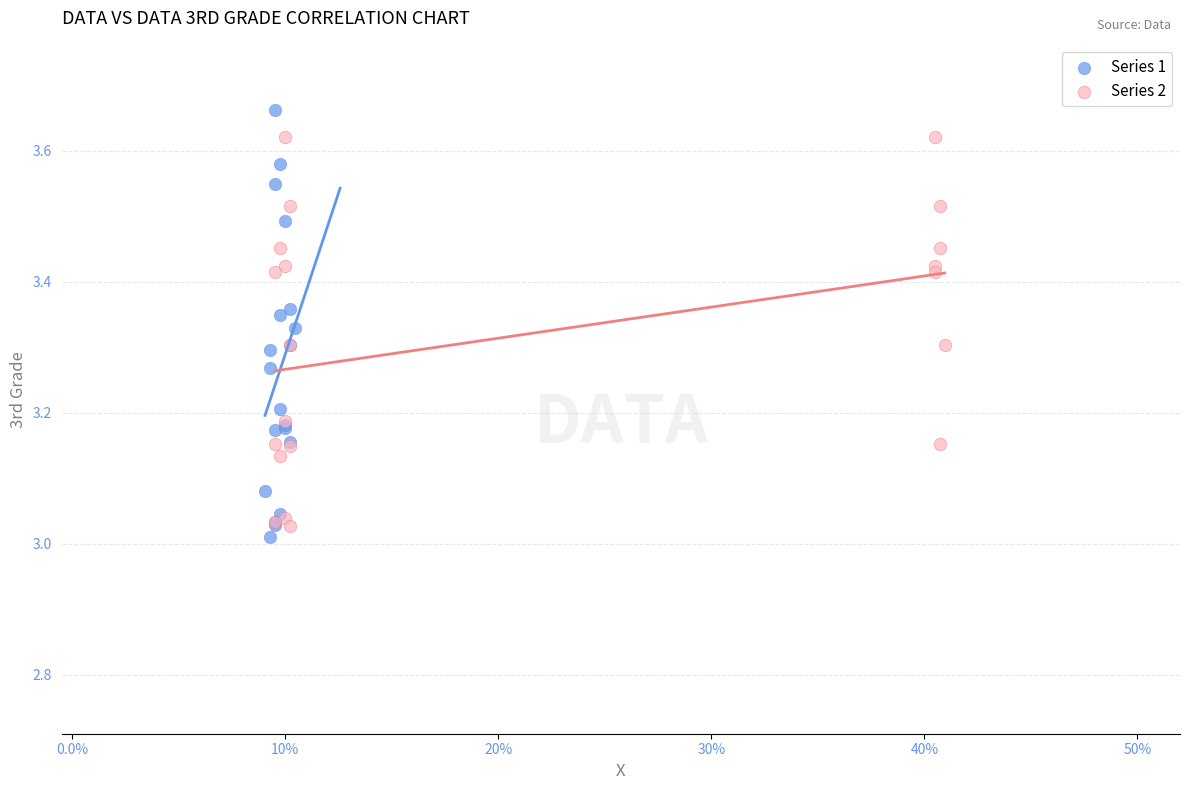

Which series reaches the maximum Y coordinate?

Series 1